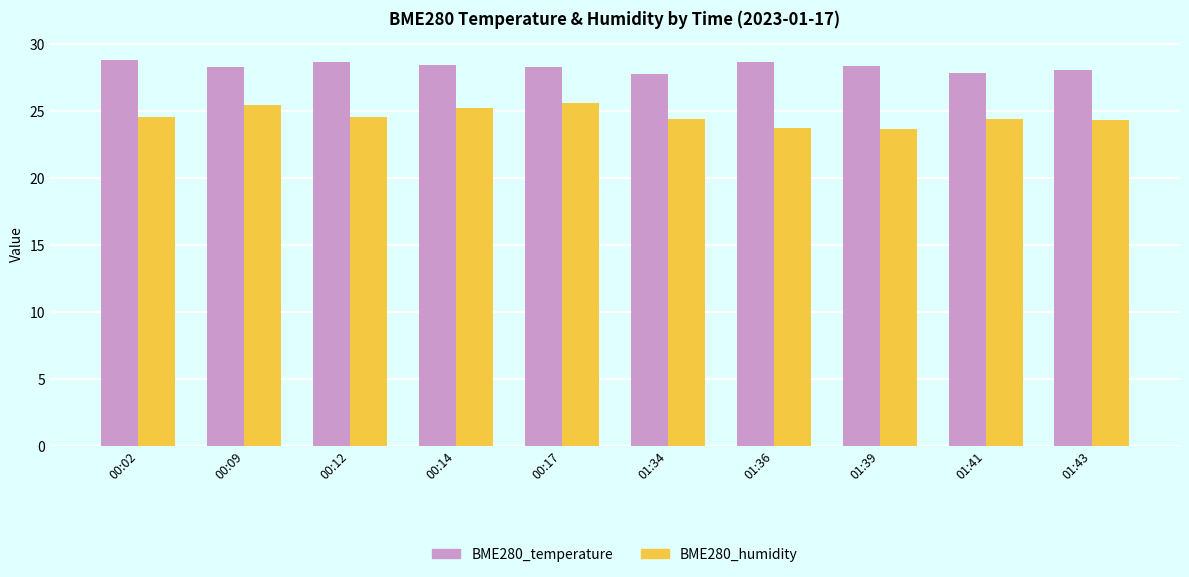

List the series in order of their peak value, highest first.

BME280_temperature, BME280_humidity